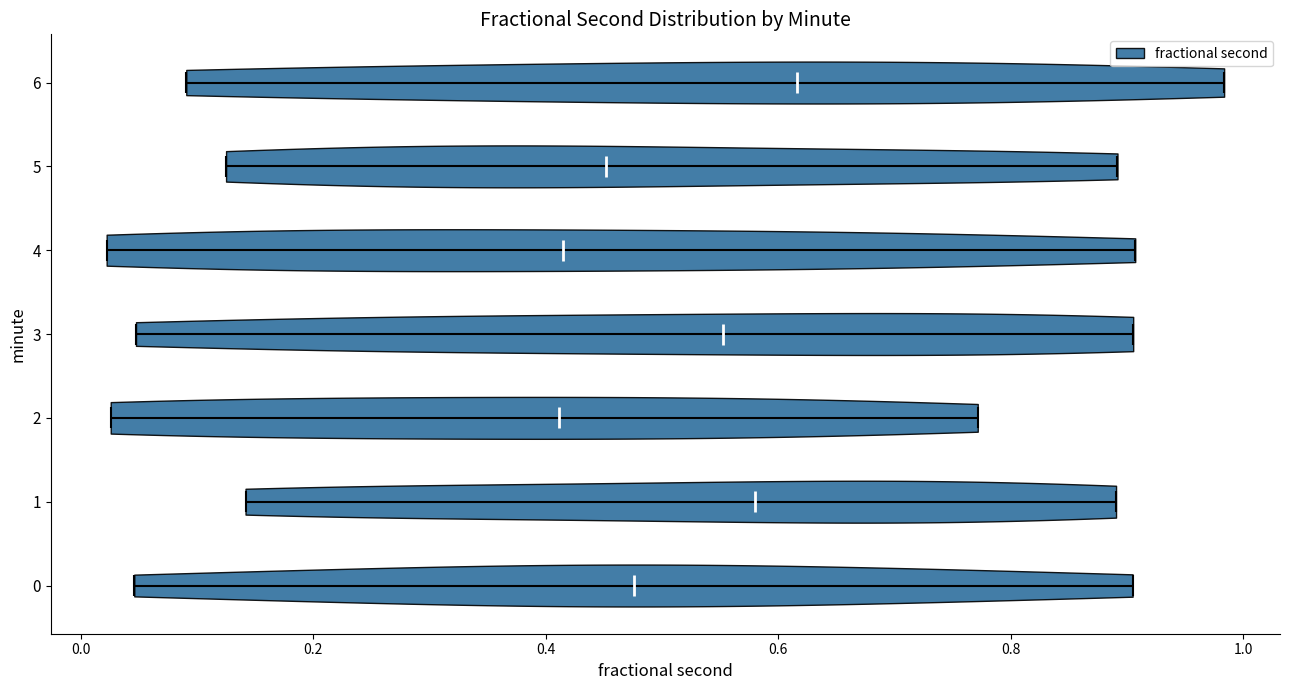

Reading bottom to top, read every violin against the x-axis: where its median line is, and the lowest and highest points it reaches. The values are not printed on the chart, so give them approximately, as read against the axis.

0: median line 0.48, lowest point 0.04, highest point 0.90
1: median line 0.58, lowest point 0.14, highest point 0.90
2: median line 0.42, lowest point 0.02, highest point 0.78
3: median line 0.56, lowest point 0.04, highest point 0.90
4: median line 0.42, lowest point 0.02, highest point 0.90
5: median line 0.46, lowest point 0.12, highest point 0.90
6: median line 0.62, lowest point 0.10, highest point 0.98